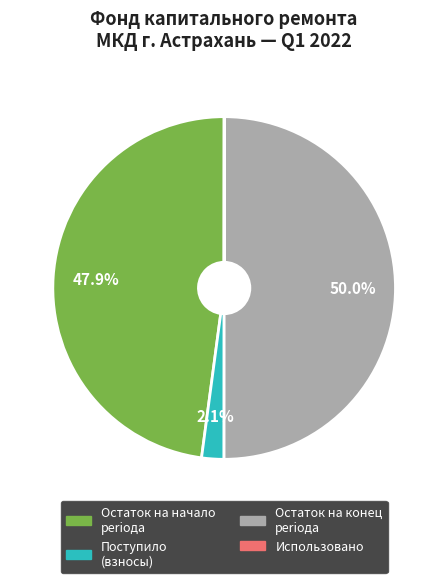

Is Остаток на начало periода the majority of the pie?

No